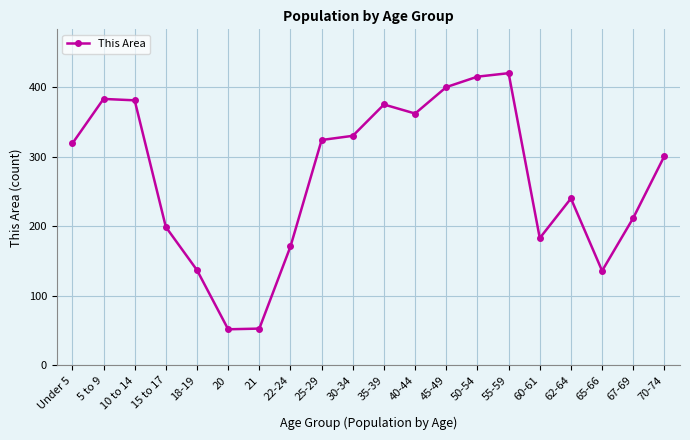

What is the label of the 8th point from the left?

22-24